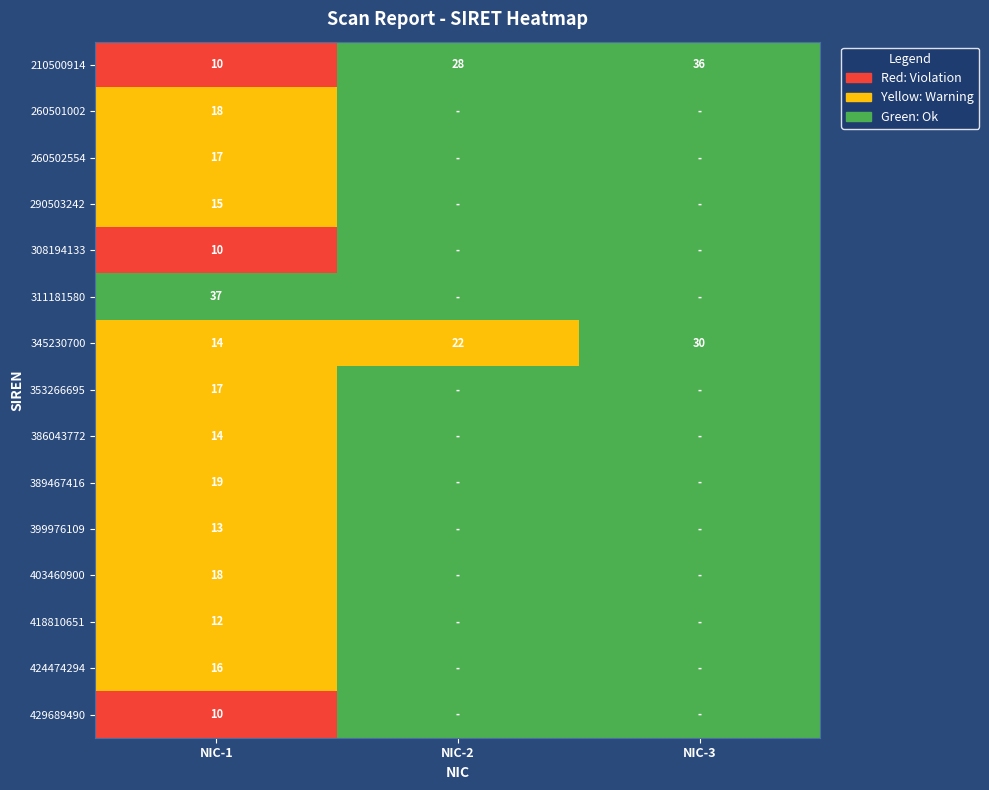

Which has a higher value, NIC-1 or NIC-3?

NIC-1